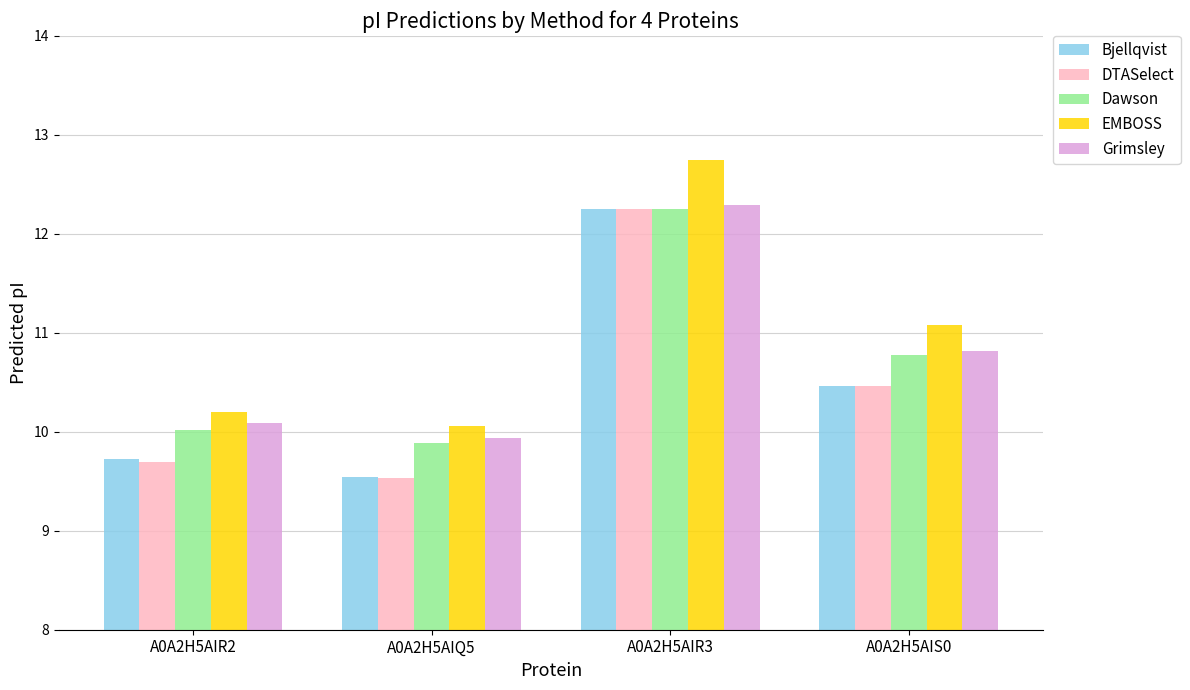

How many data points in EMBOSS are less than 11?

2